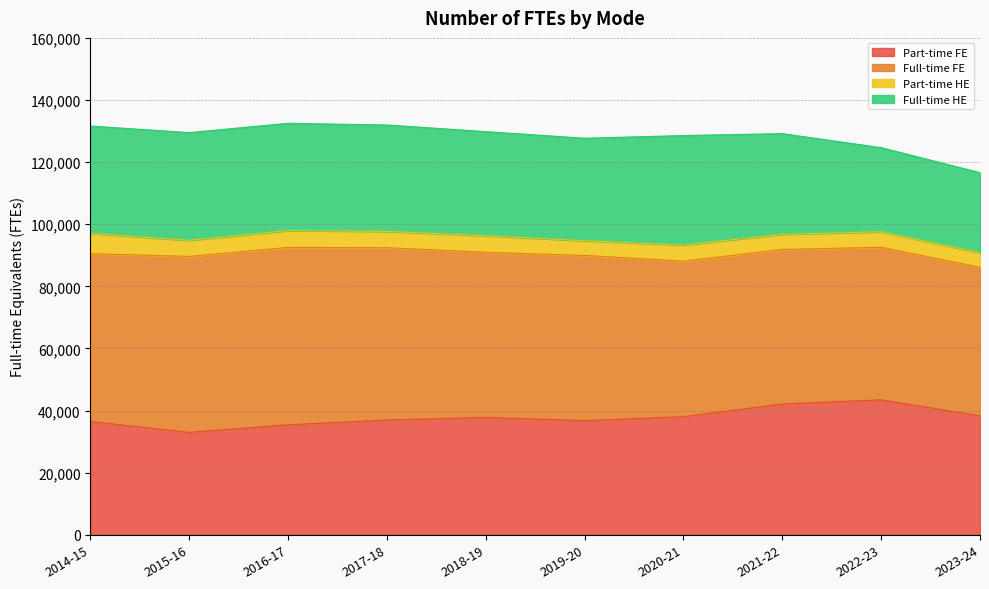

What value does the Full-time HE series have at 2018-19?

33508